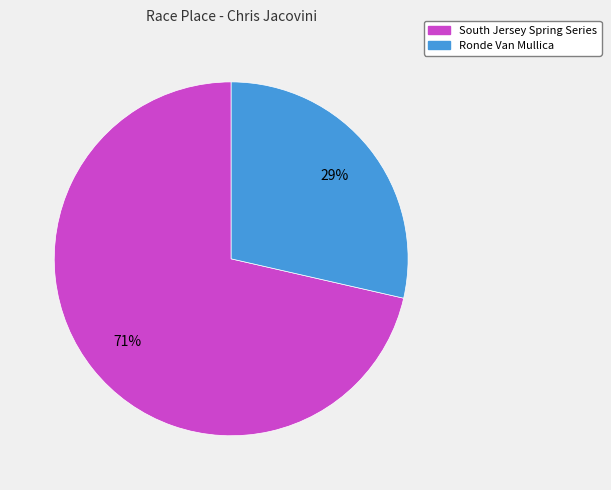

Is it true that South Jersey Spring Series is 71% of the pie?

True